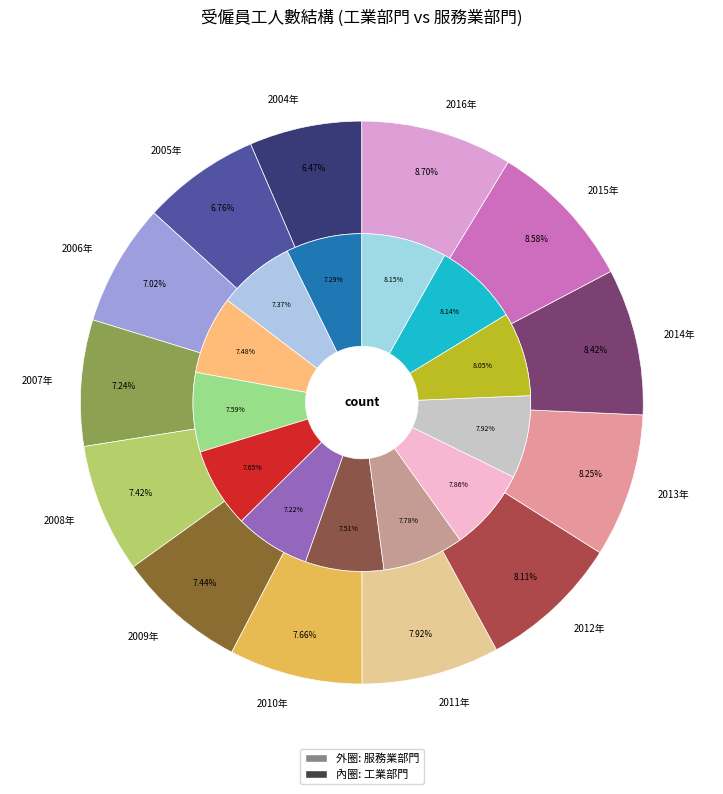

Combined, do 2004年 and 2013年 account for over 50%?

No